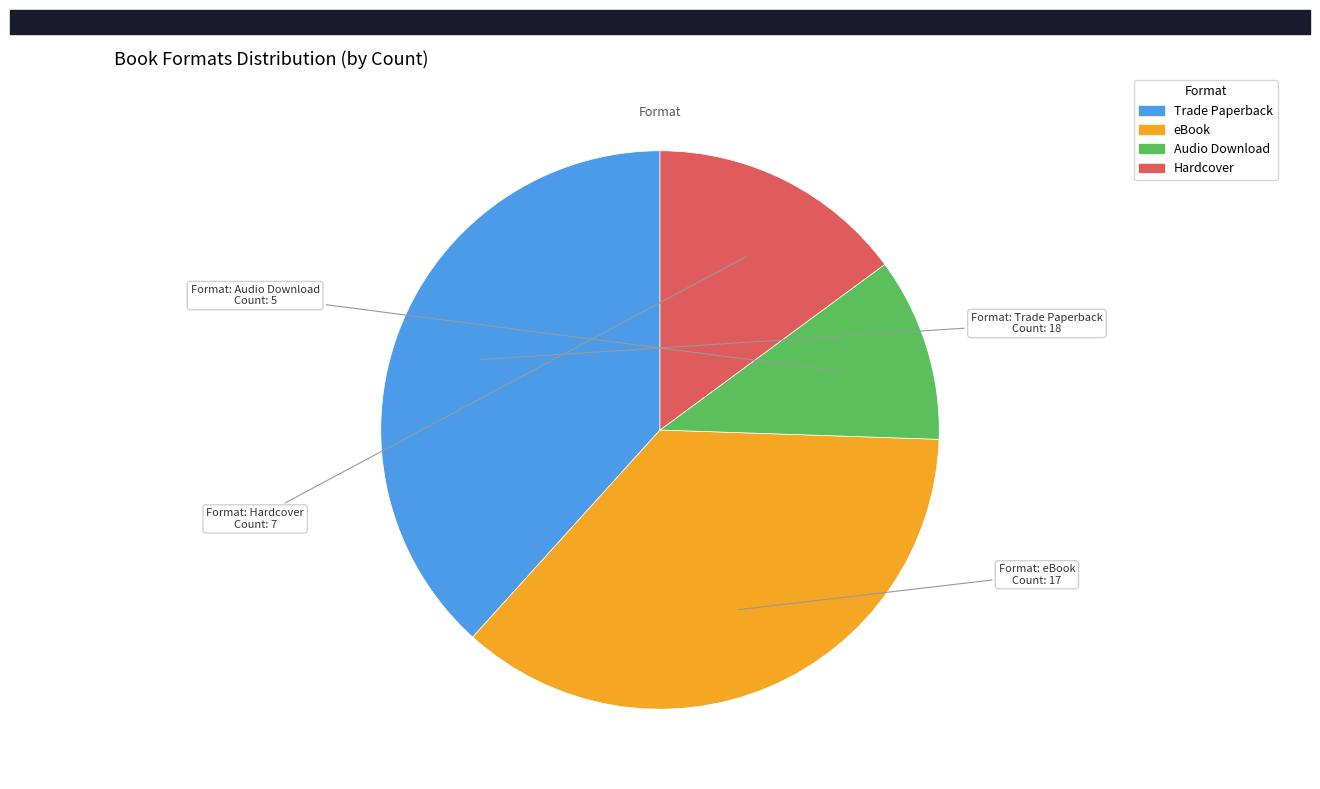

Is the sum of Trade Paperback and Hardcover greater than half?

Yes